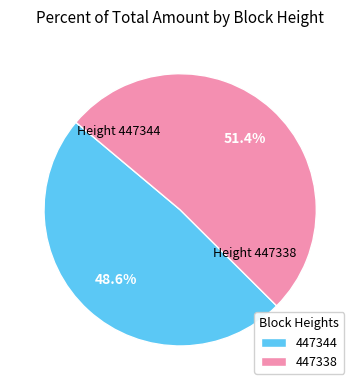

What percentage is the 447344 slice, to the nearest percent?

49%